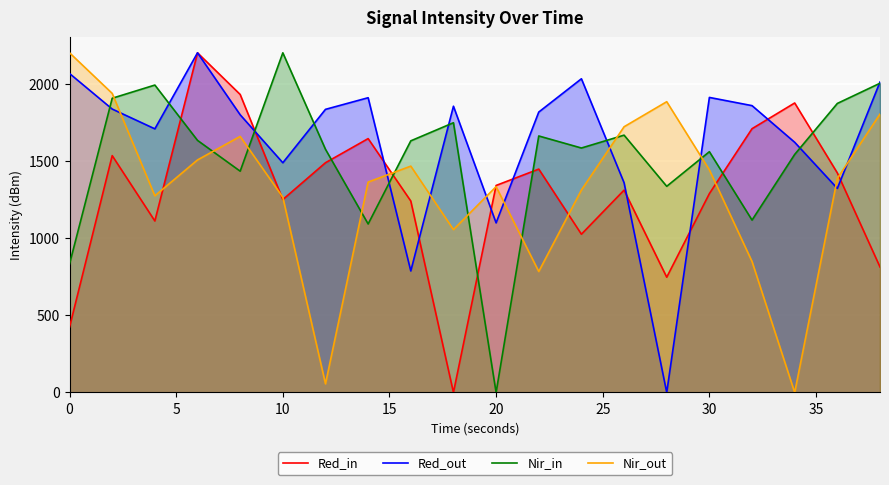

The value of Nir_in at 20 is 0.0. True or false?

True